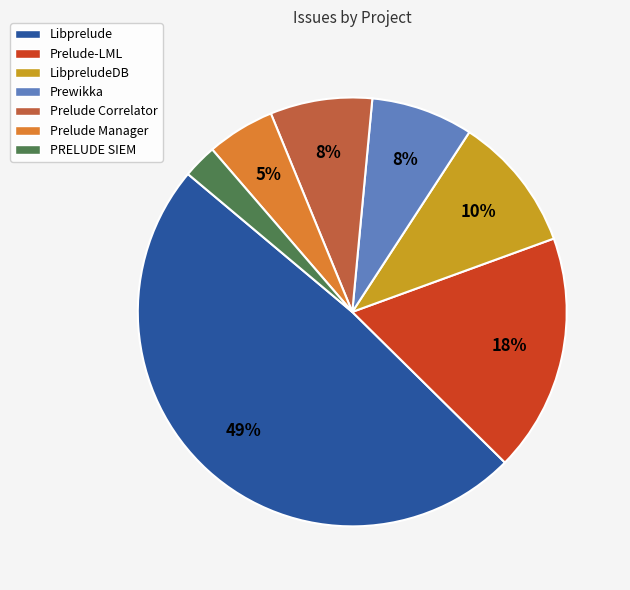

Do Prelude-LML and Prelude Manager together represent more than half of the pie?

No